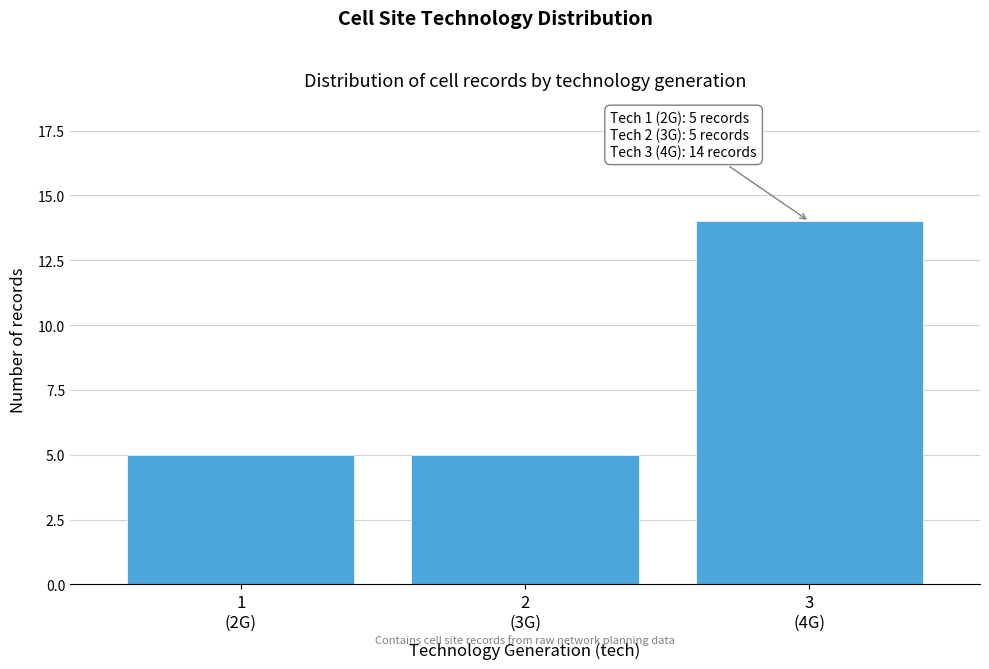

Reading left to right, list all the values displayed in this chart.

5	5	14